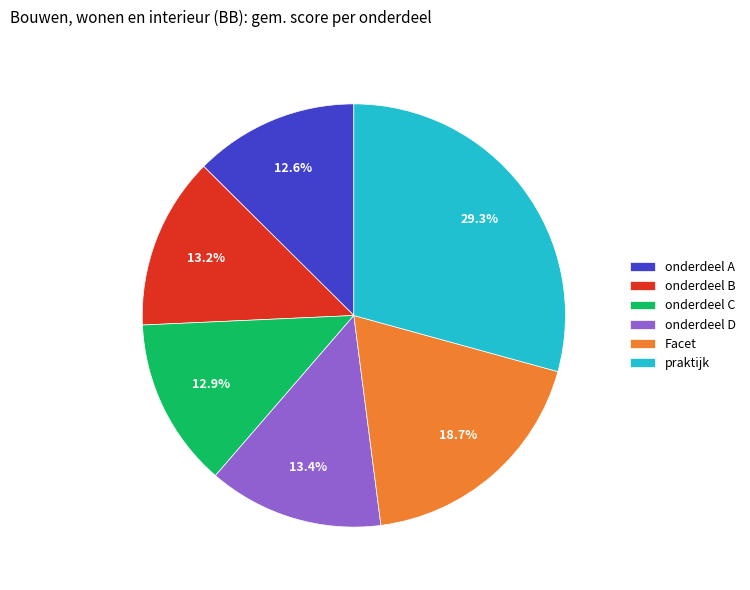

Does onderdeel D represent more than half of the total?

No